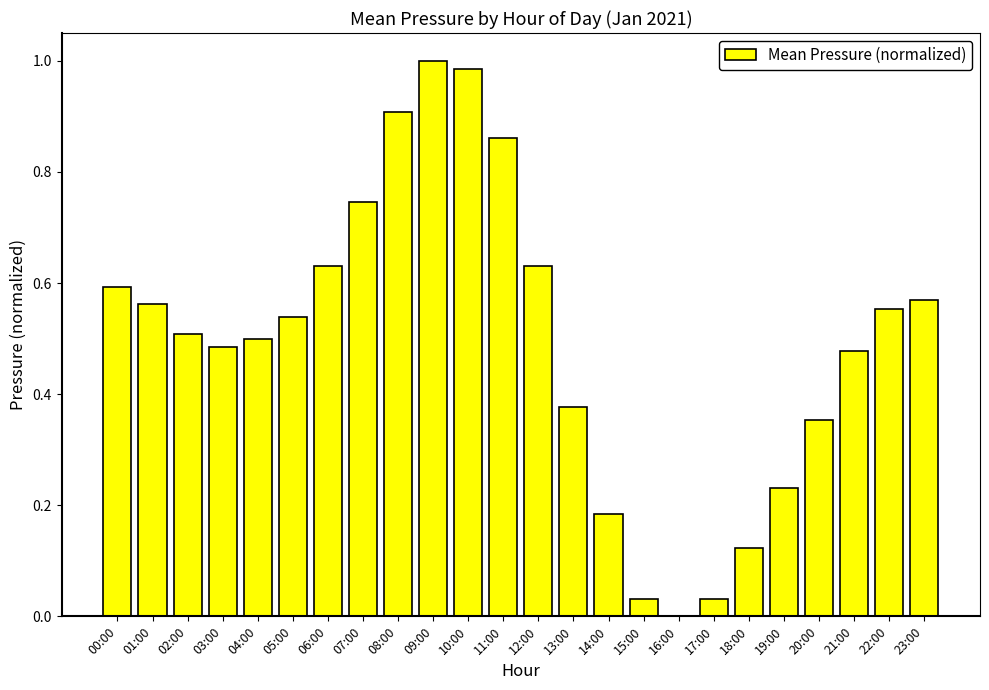

The value at 17:00 is 0.0. True or false?

True